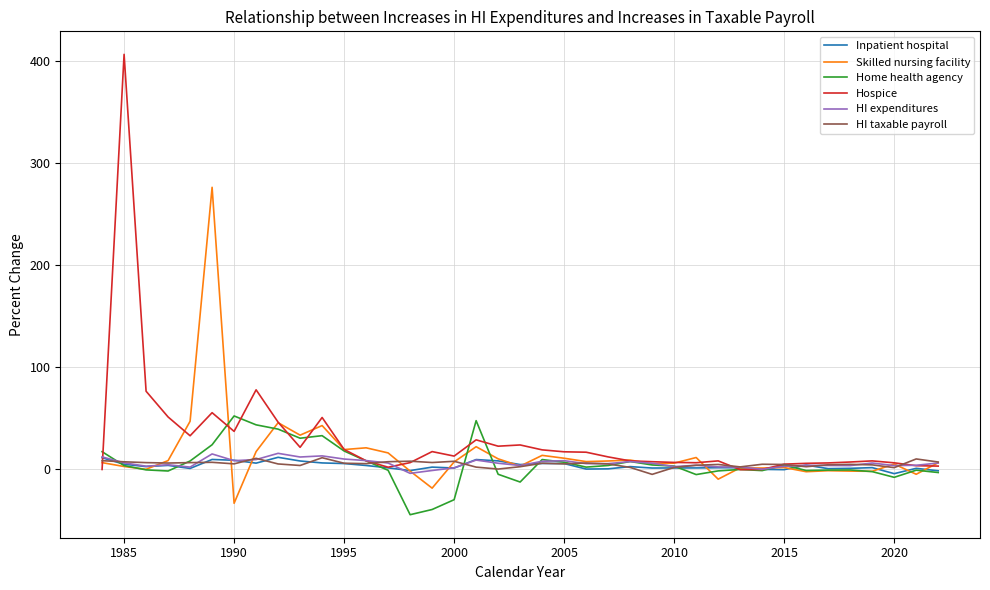

Which series has the largest range (max minus min)?

Hospice